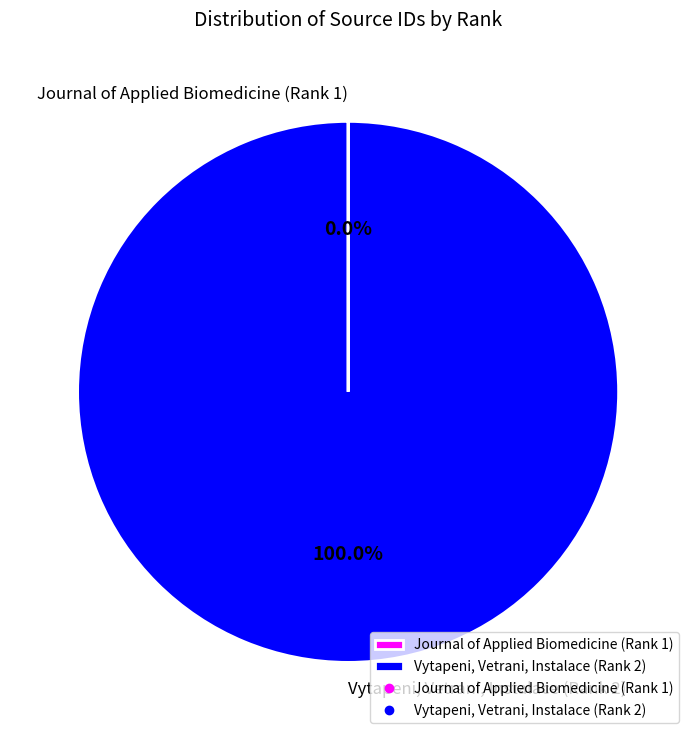

To the nearest percent, what is the difference between the largest and smallest slice percentages?

100%